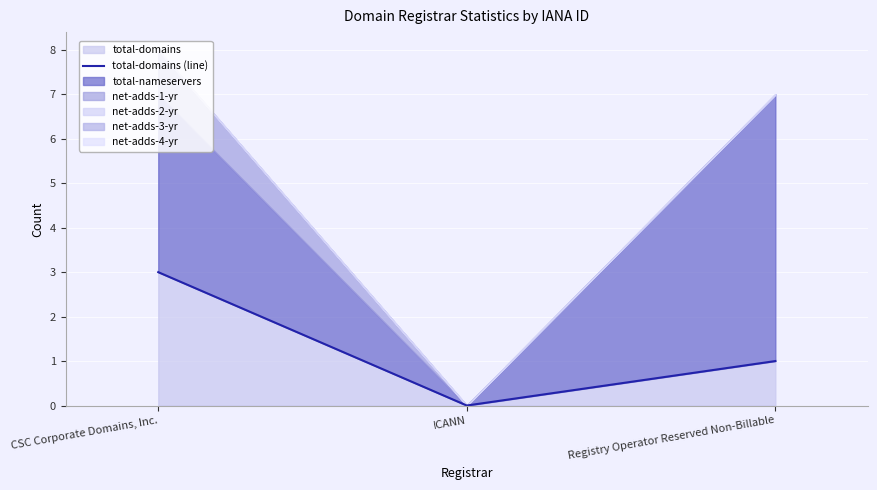

What is the average value?

1